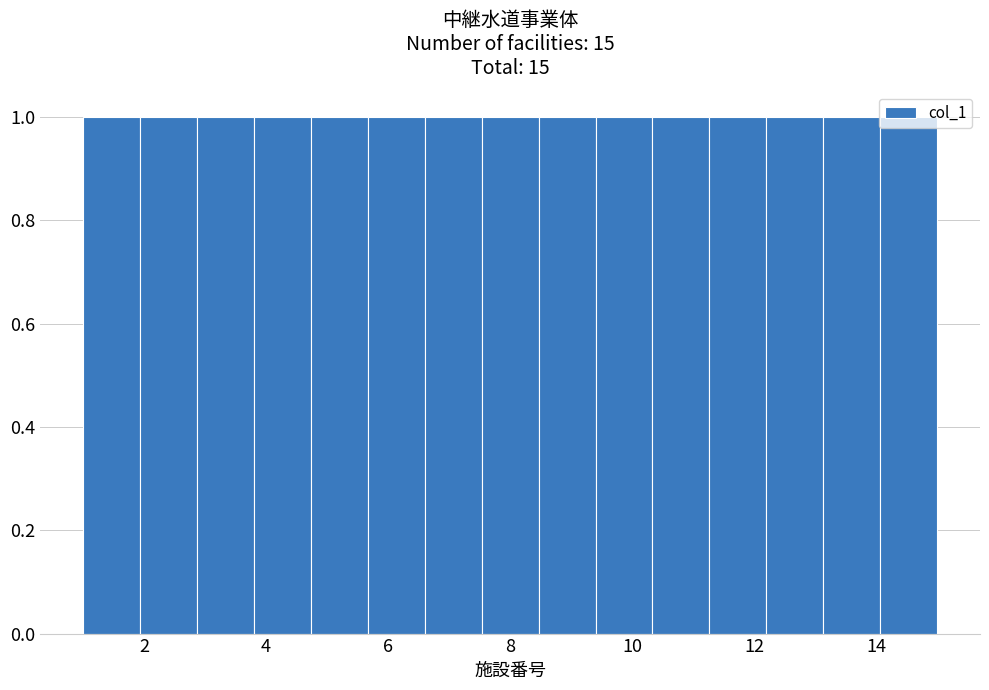

How tall is the bar that spans 3.8 to 4.8 on the x-axis? Neither the bar edges nor the heights are printed on the chart, so give them approximately, as read against the axes.

1